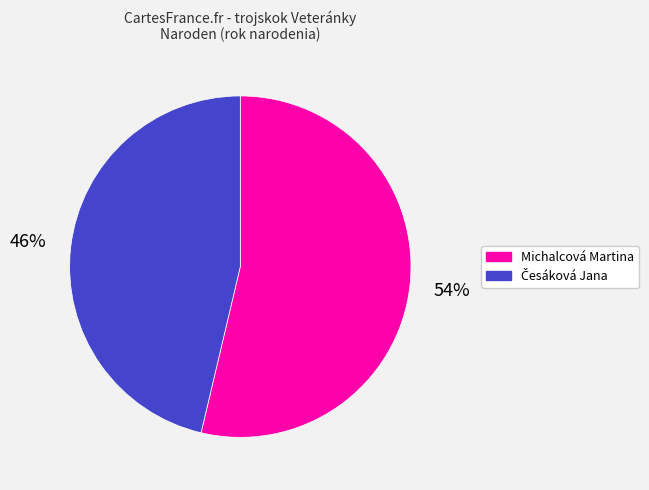

To the nearest percent, what percentage of the pie is Michalcová Martina?

54%